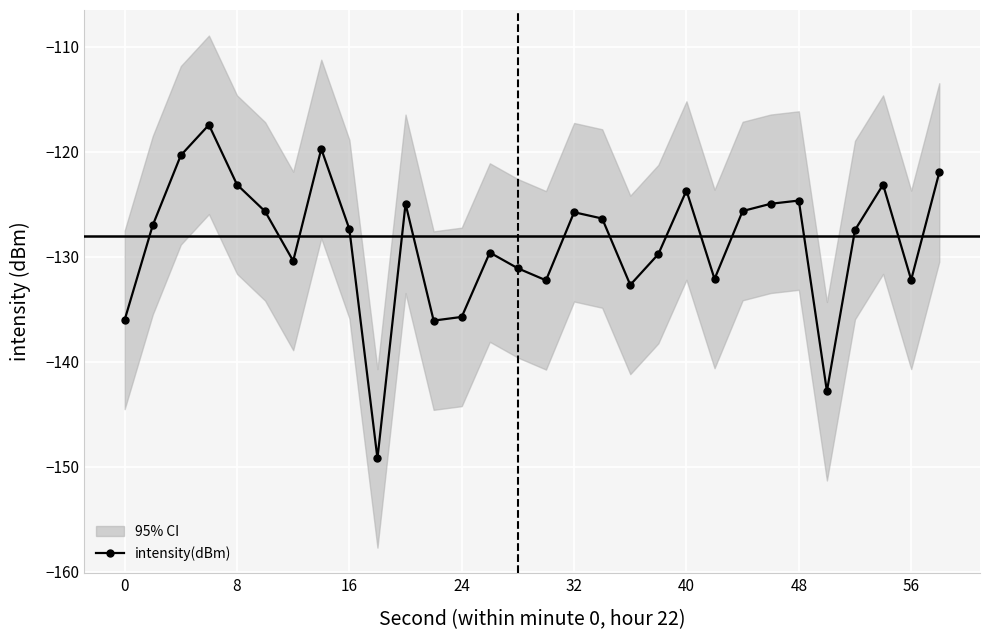

Is this an area chart (filled region under the line)?

No